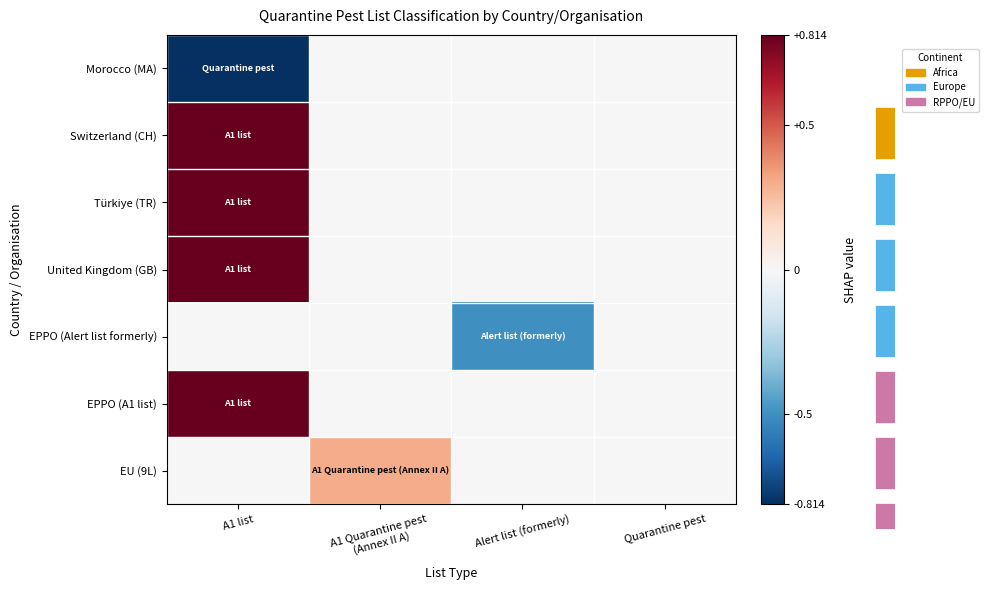

True or false: Switzerland (CH) has a value of 0.4 at A1 list.

False